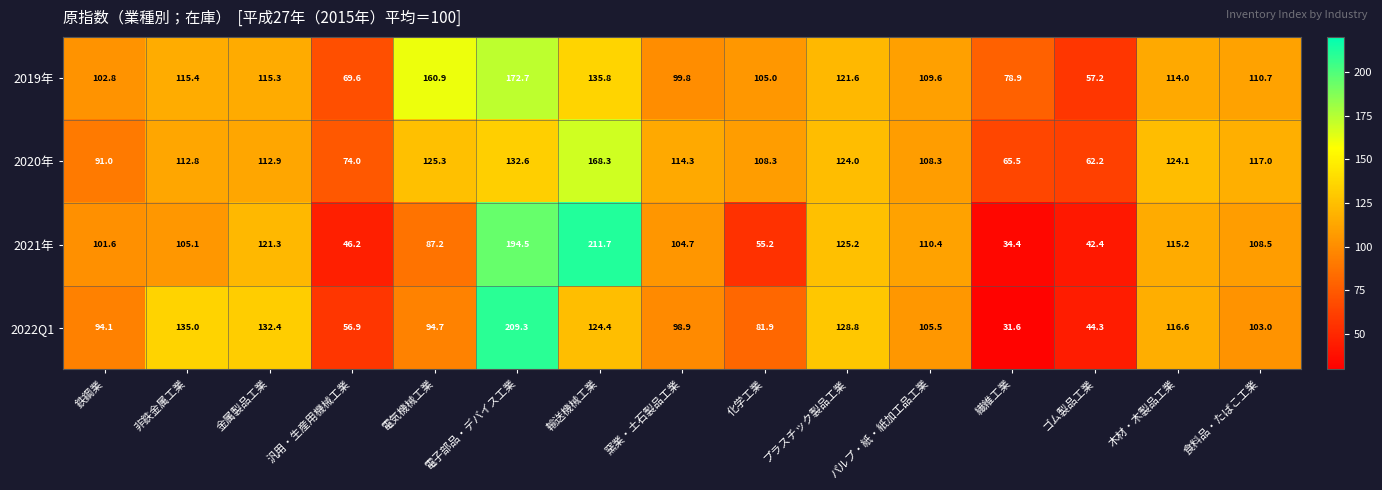

Which label corresponds to the smallest value in the chart?

繊維工業